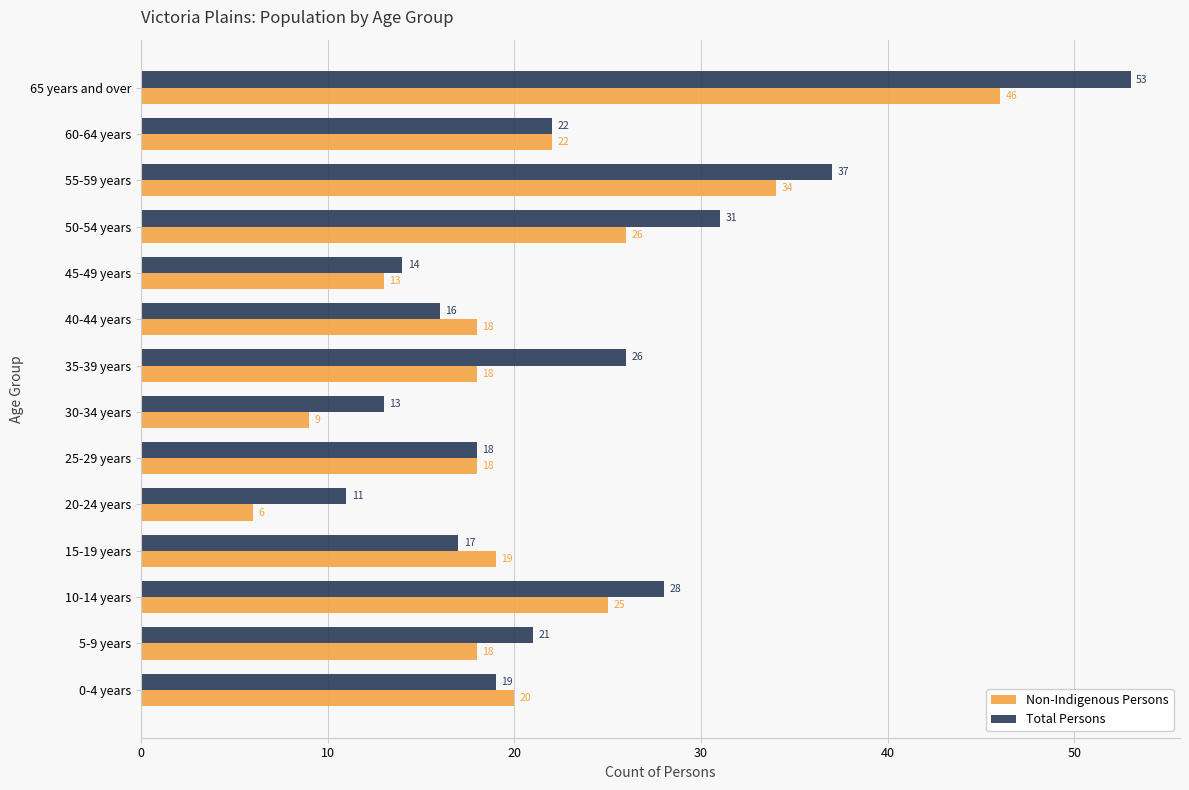

What is the difference between the maximum and minimum values in the Total Persons series?

42